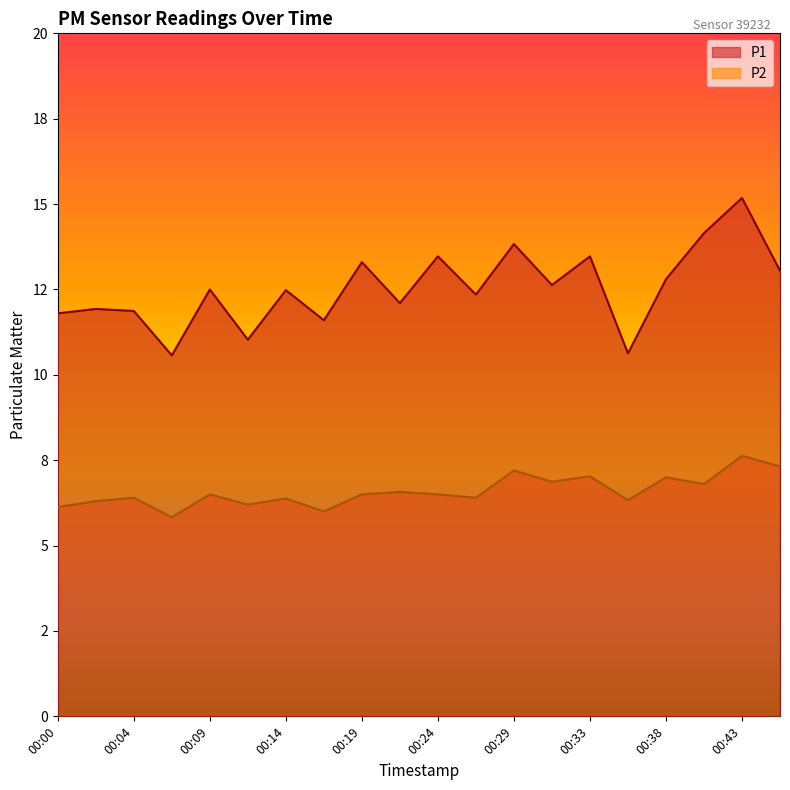

True or false: P2 and P1 intersect in this chart.

False